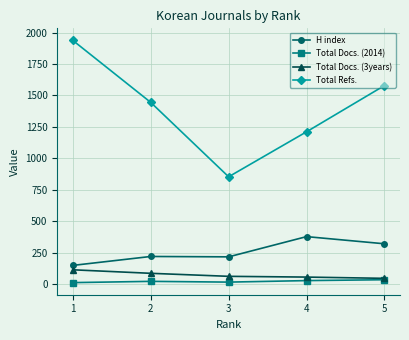

At which category is the sum across all series the highest?

1